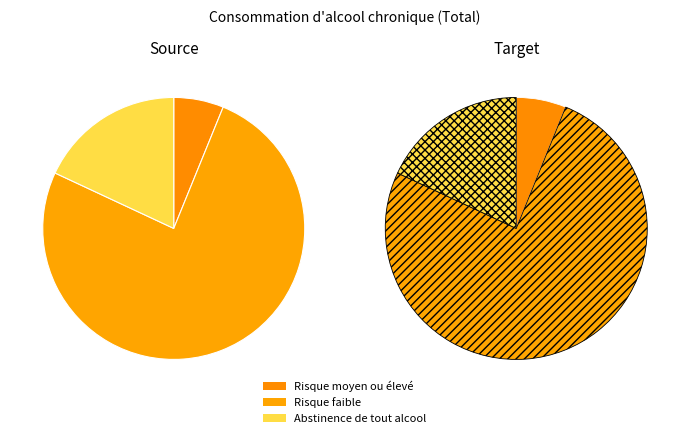

What portion of the pie excludes Risque faible?

24.2%